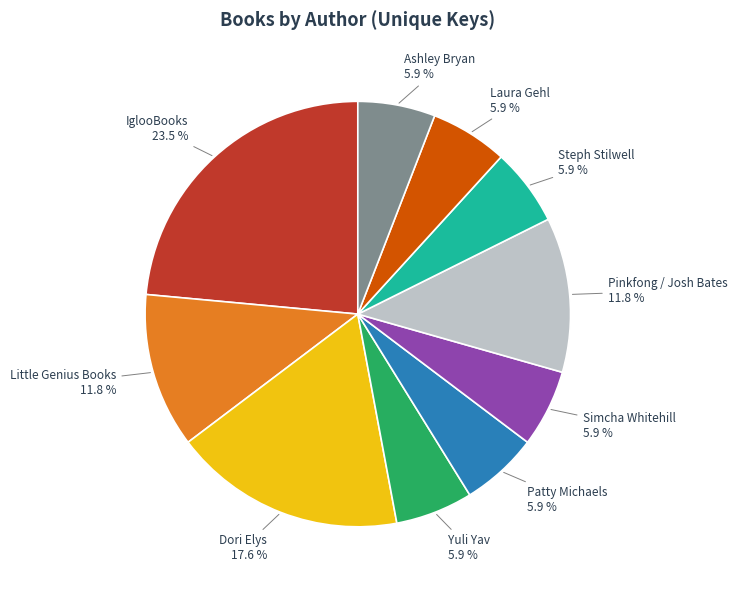

Is the sum of Dori Elys and Steph Stilwell greater than half?

No